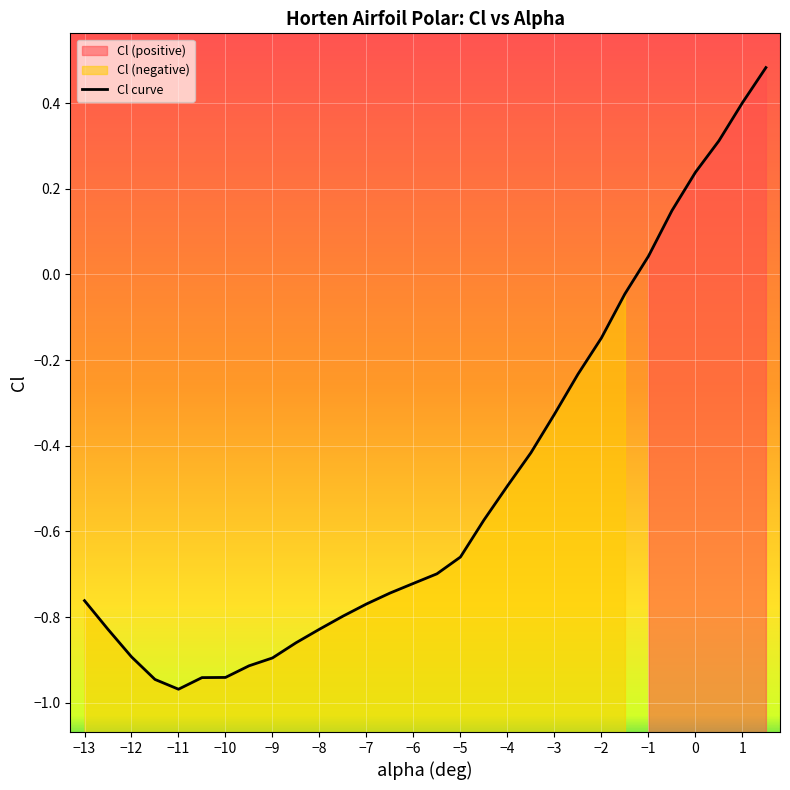

Where does the Cl curve series first go above 0?

−1